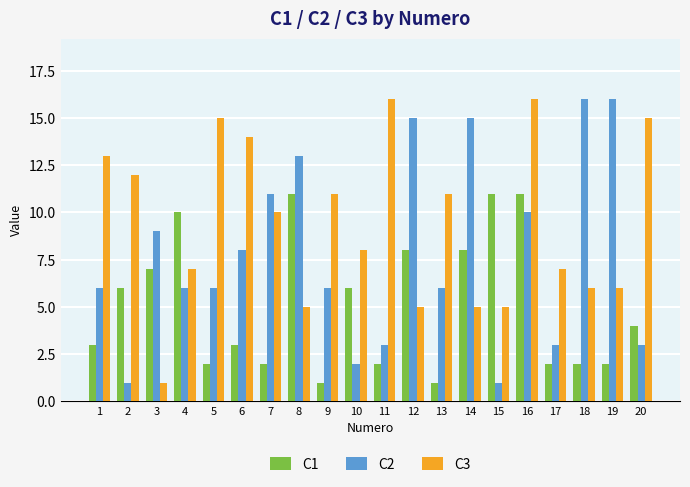

What is the greatest value displayed?

16